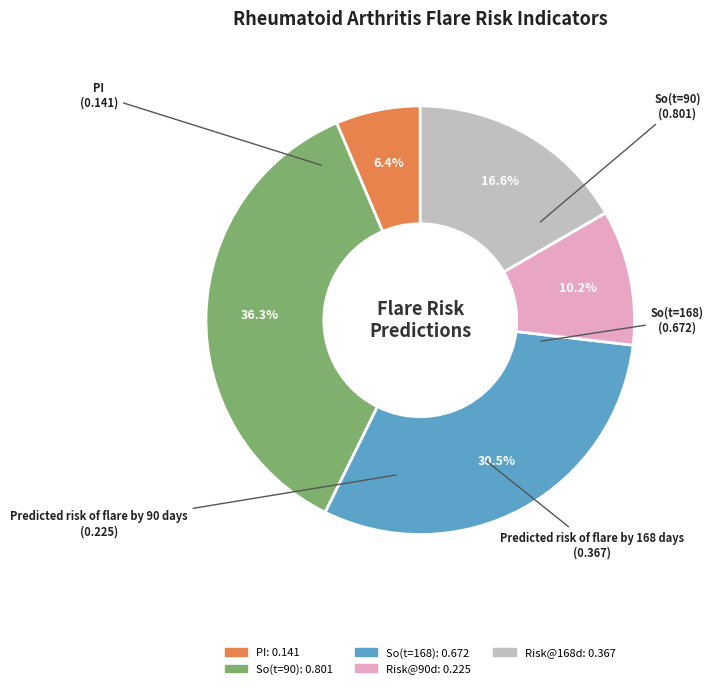

Is there any slice that represents more than half of the pie?

No